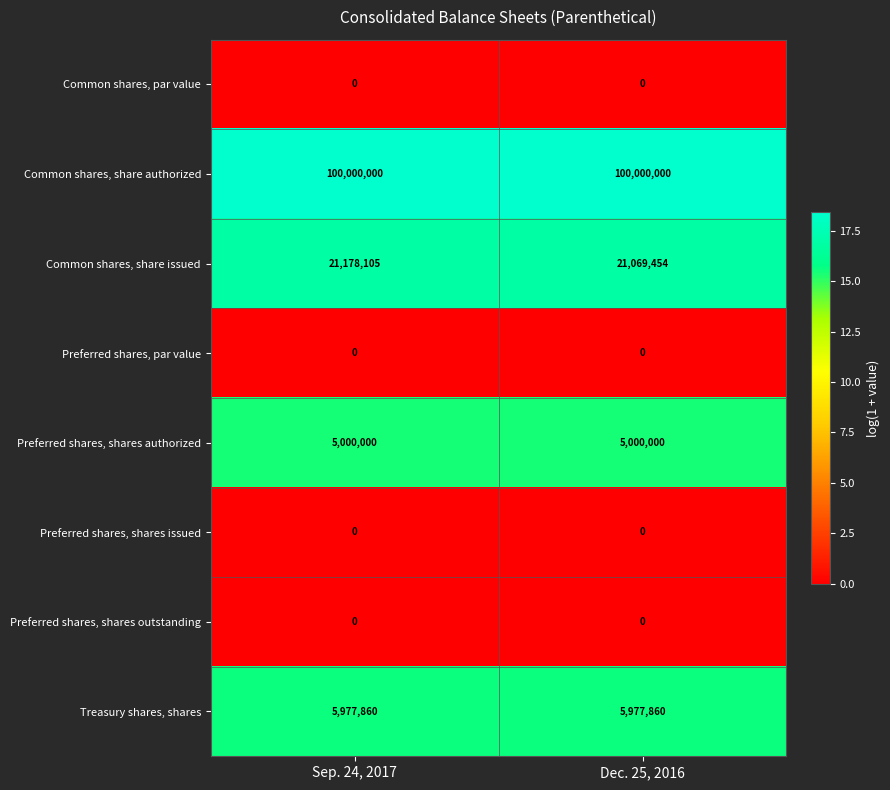

The value of Treasury shares, shares at Sep. 24, 2017 is 10441079. True or false?

False